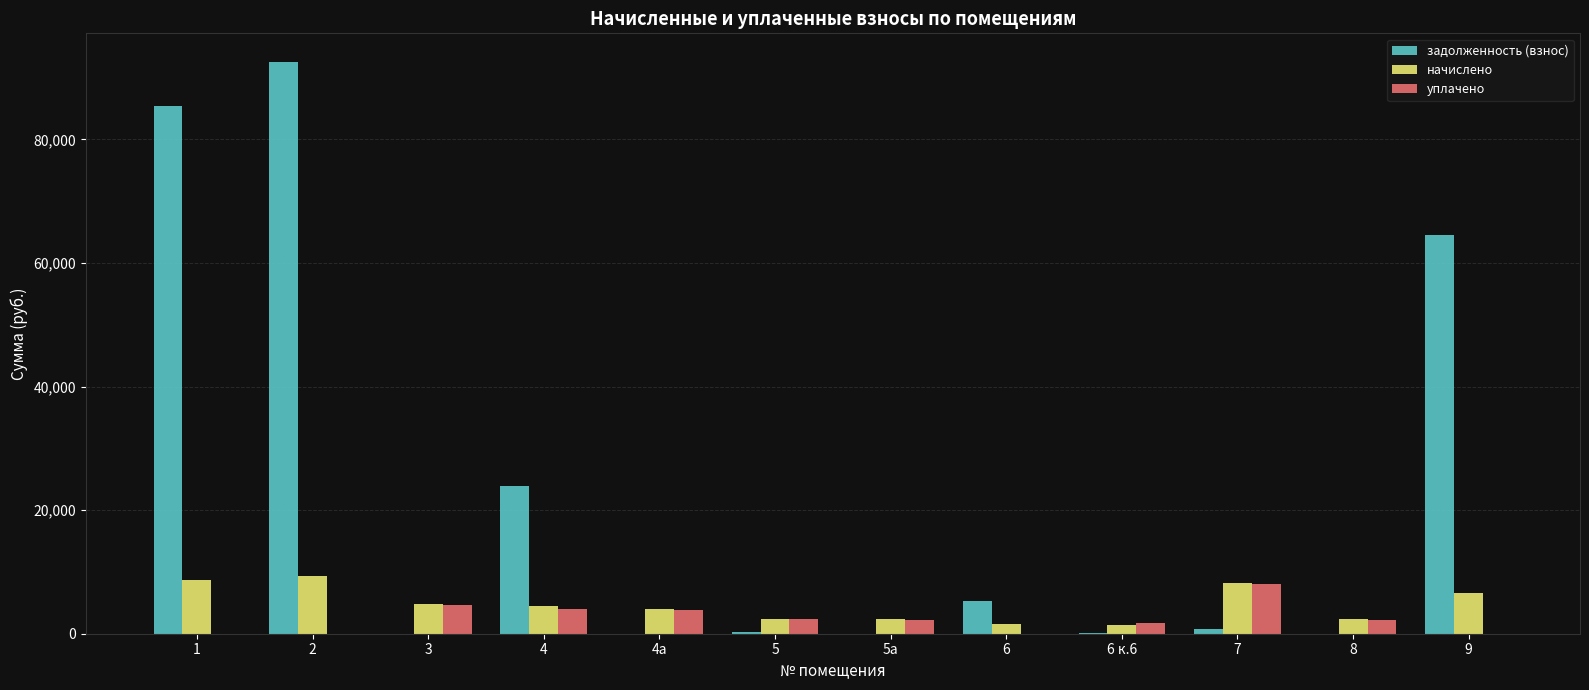

What is the sum of all задолженность (взнос) values?

272778.4